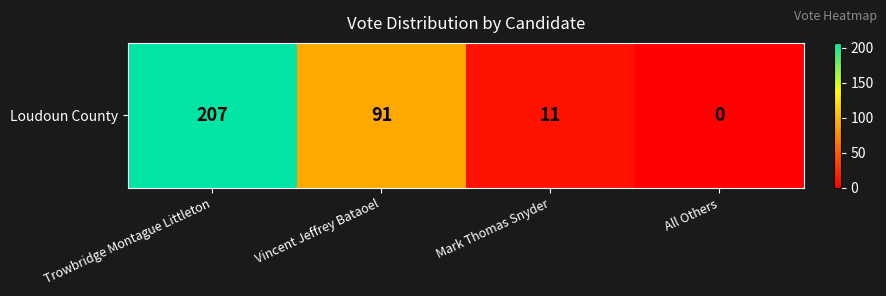

How many categories are shown in the chart?

4